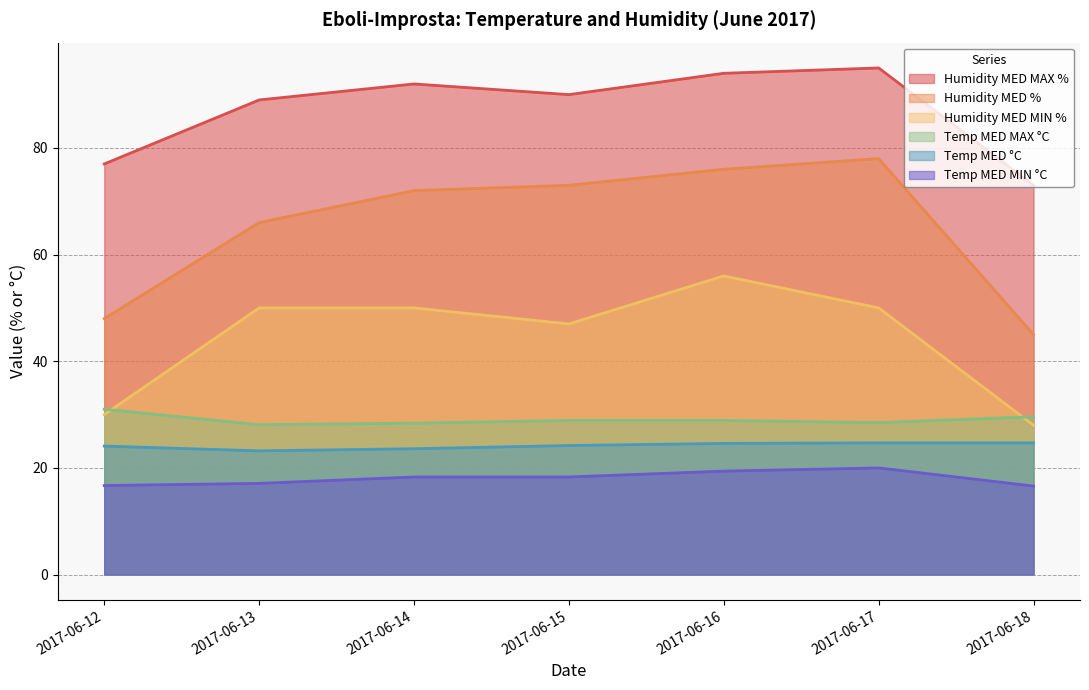

Is the value of Humidity MED % at 2017-06-17 greater than the value of Humidity MED MAX % at 2017-06-13?

No